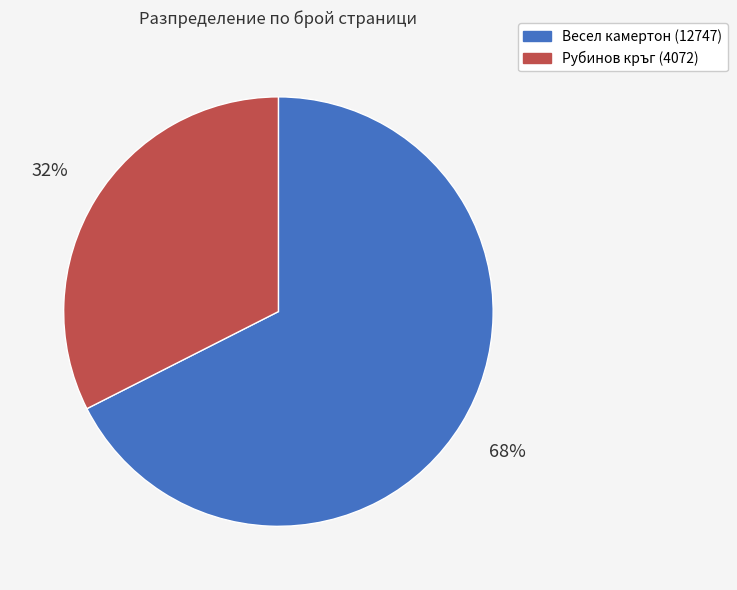

Count the number of slices in the pie.

2